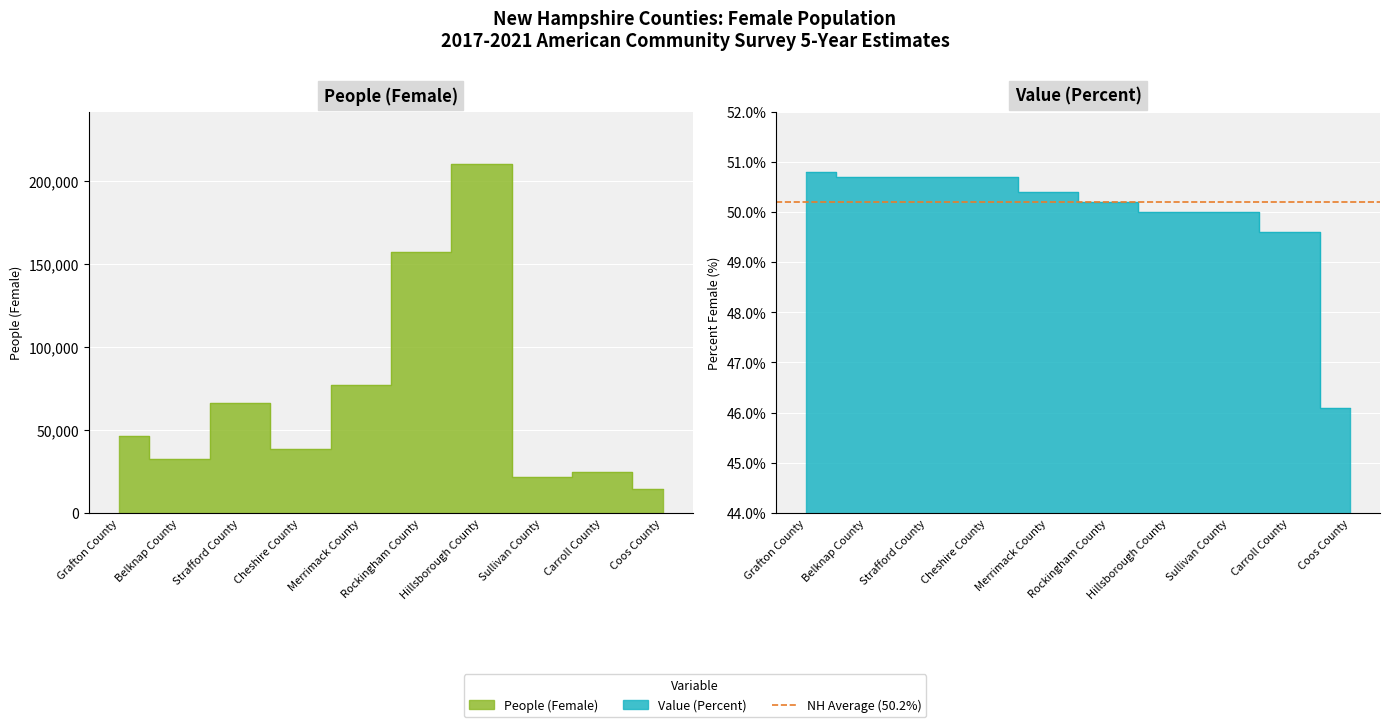

List the labels in order of People (Female) value, largest first.

Hillsborough County, Rockingham County, Merrimack County, Strafford County, Grafton County, Cheshire County, Belknap County, Carroll County, Sullivan County, Coos County